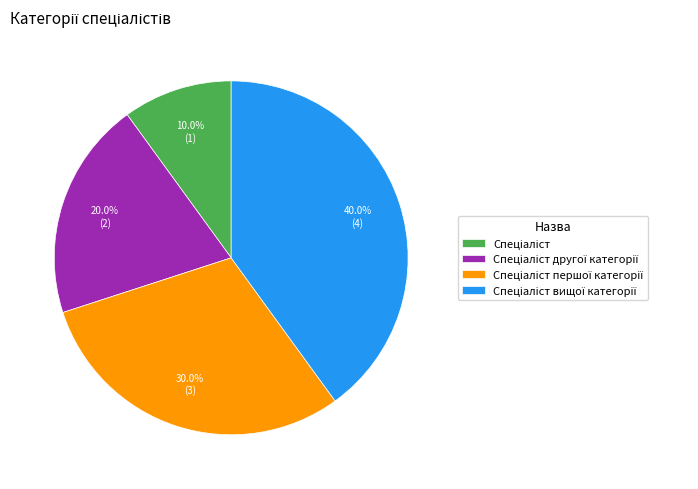

Is there any slice that represents more than half of the pie?

No